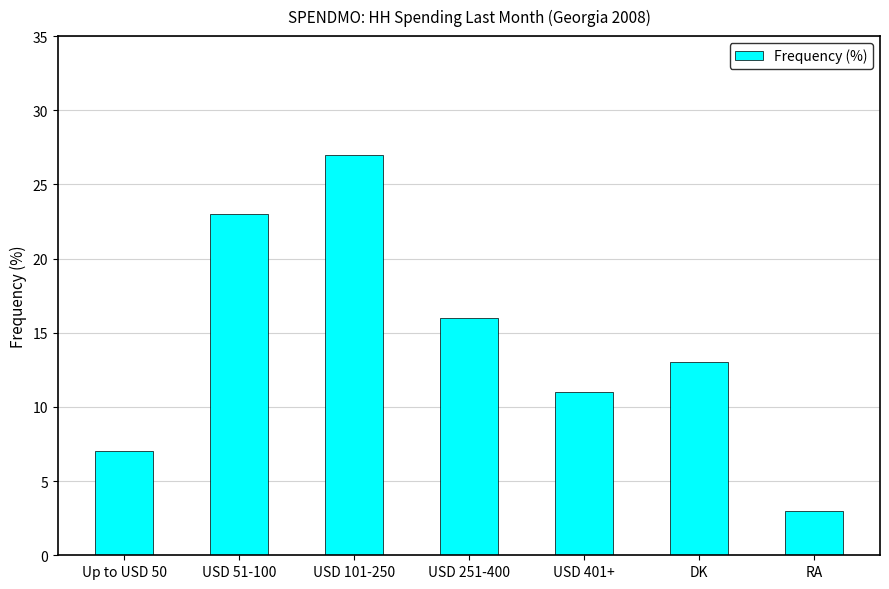

What is the sum of all values?

100